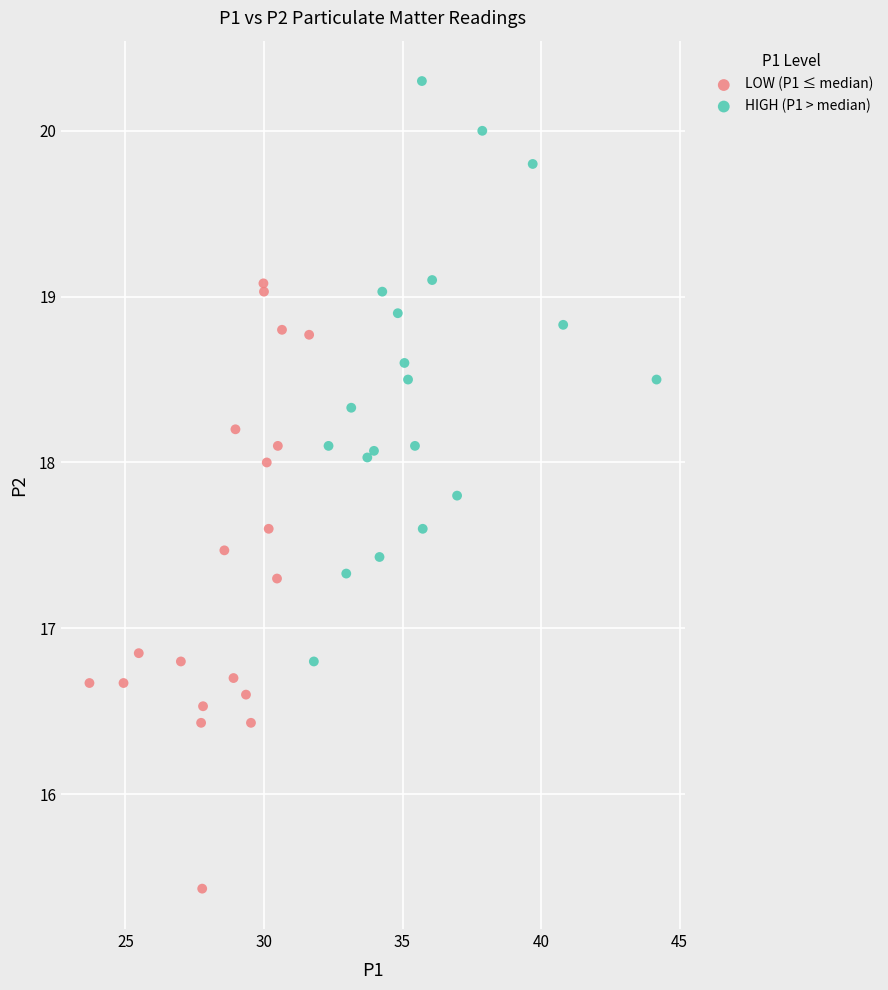

Which series reaches the minimum Y coordinate?

LOW (P1 ≤ median)